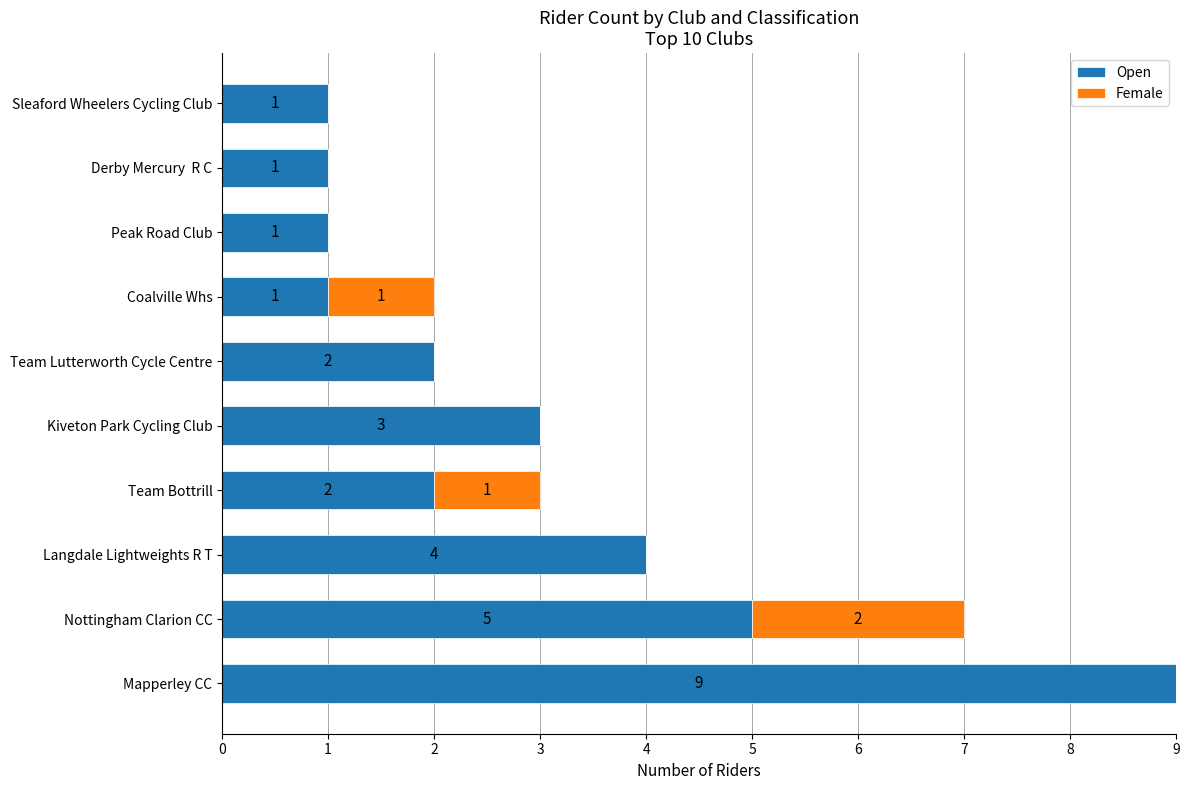

What is the total value across all series at Langdale Lightweights R T?

4